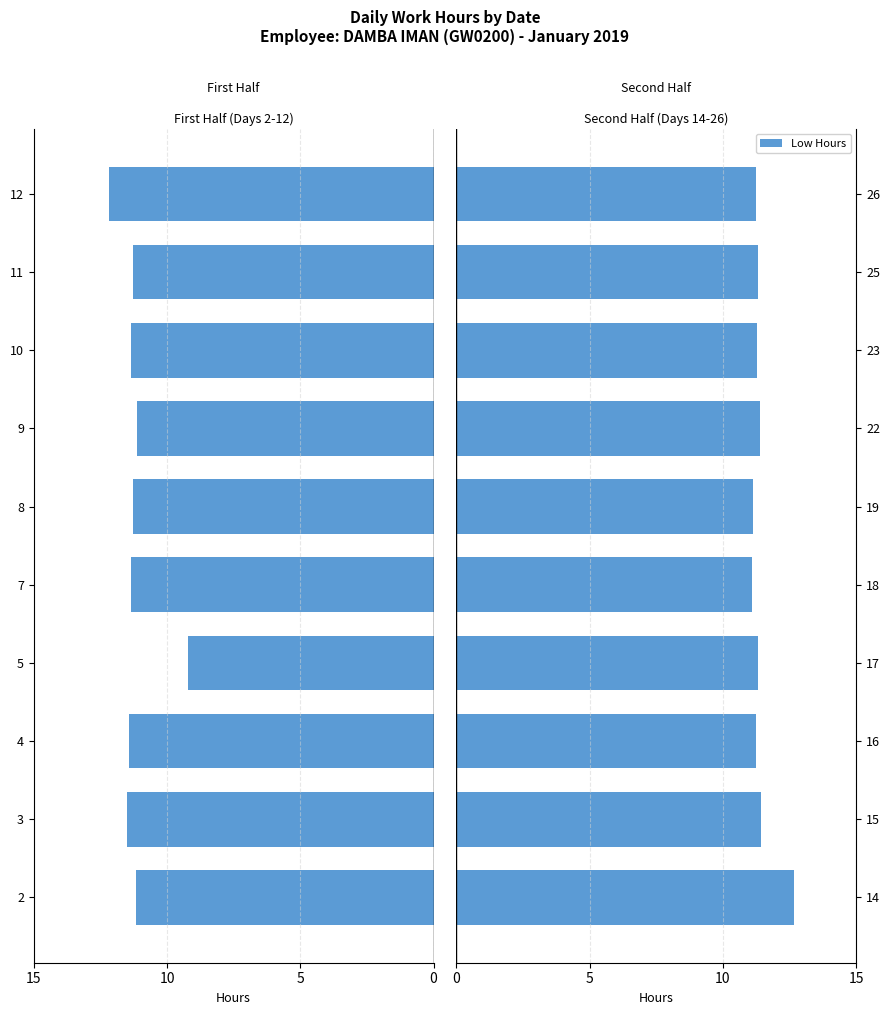

Are the bars horizontal?

Yes